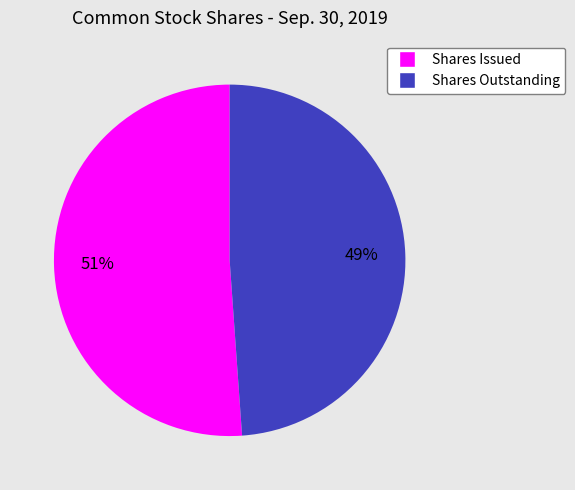

Which category has the smallest portion of the pie?

Shares Outstanding